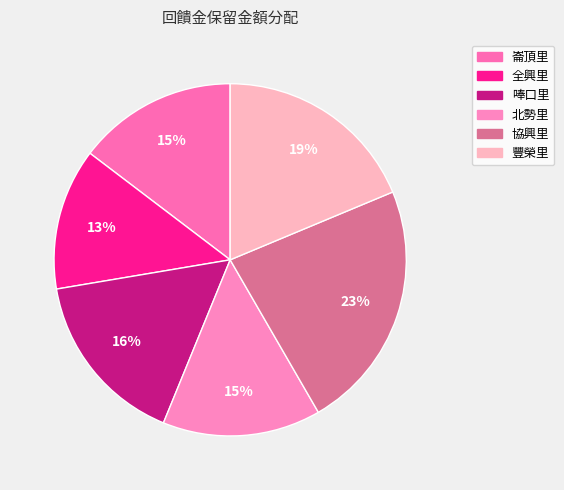

Which category has the biggest portion of the pie?

協興里